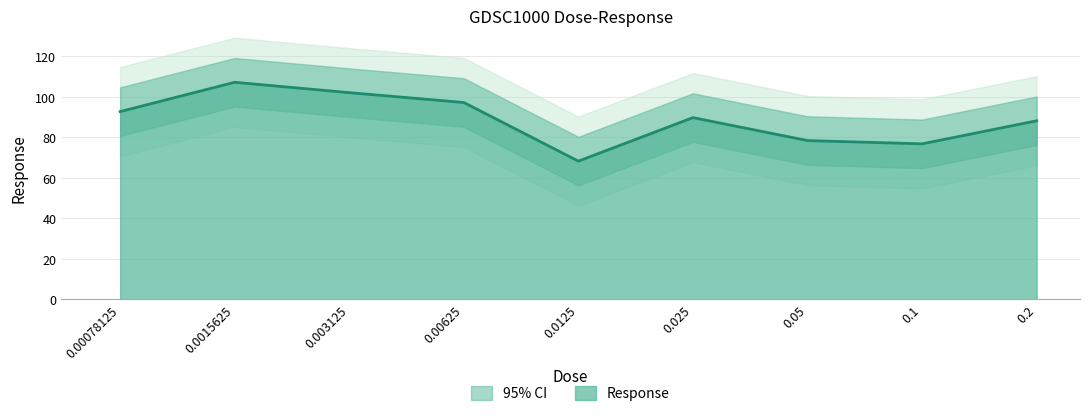

What is the label of the 7th point from the left?

0.05